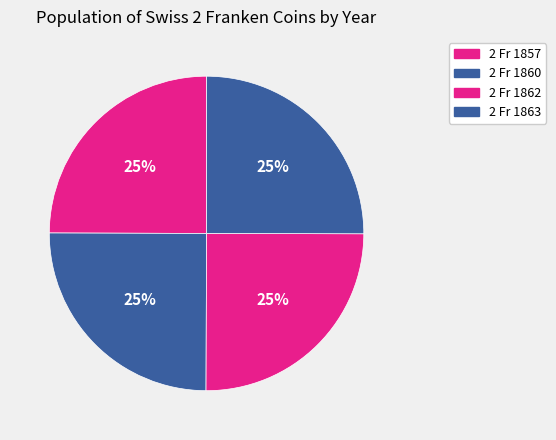

Is it true that 2 Fr 1860 is 25% of the pie?

True